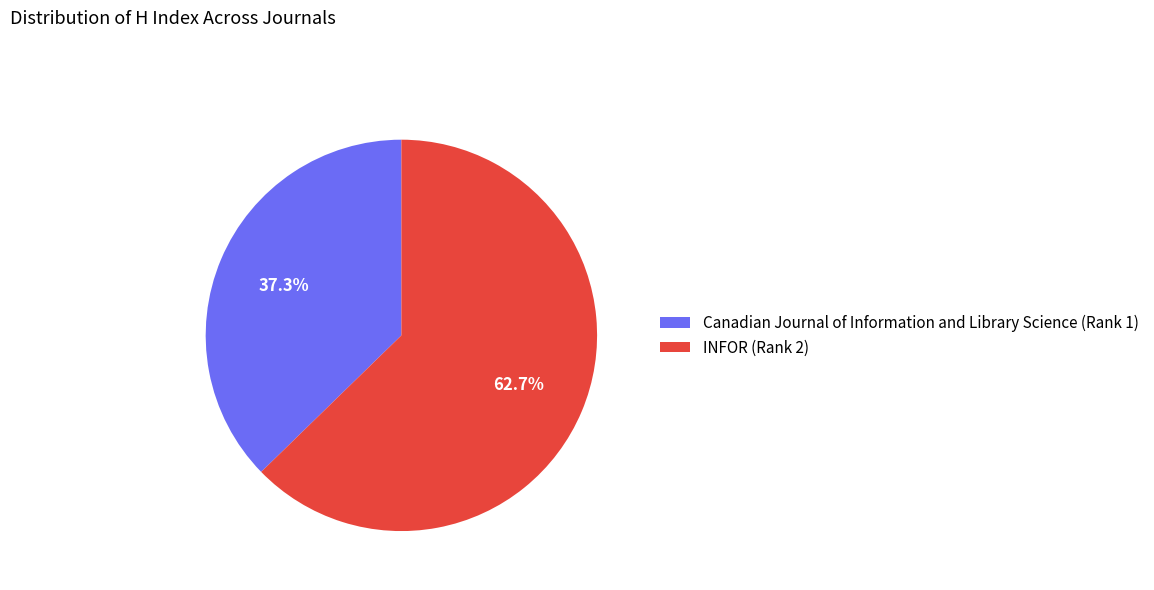

How many slices are in this pie chart?

2